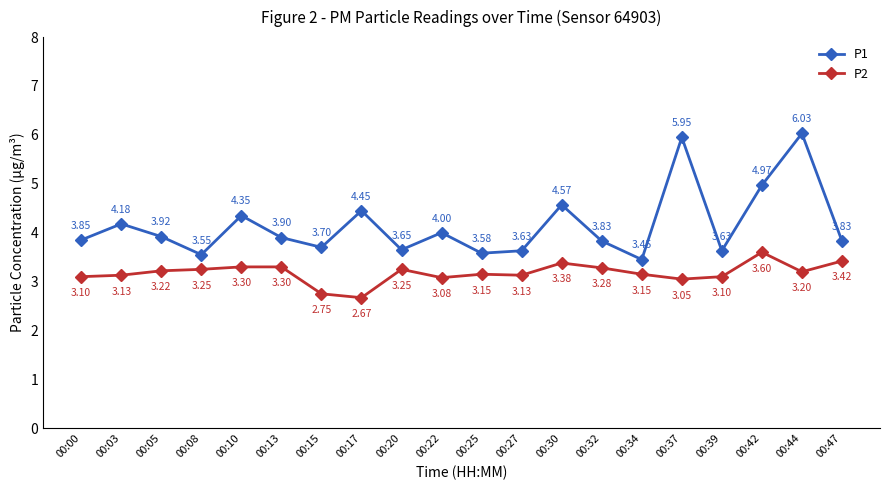

How many interior local valleys does the P1 series have?

6